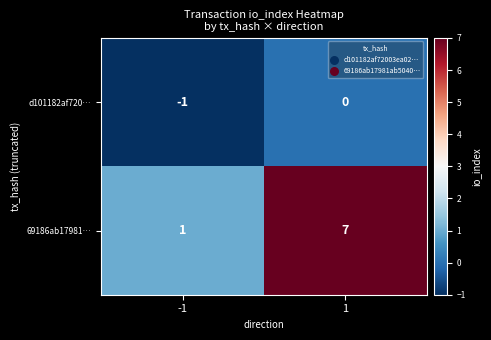

Reading right to left, what are all the values shown in this chart?

d101182af720…: 1=0	-1=-1
69186ab17981…: 1=7	-1=1